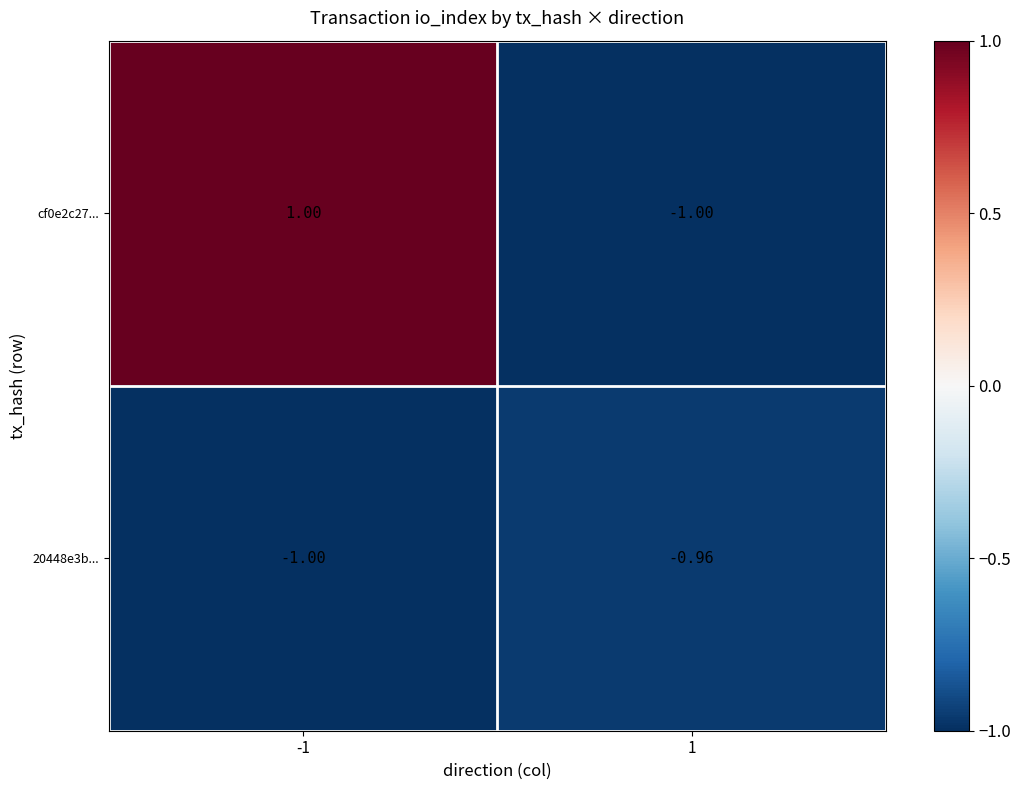

Is the value of cf0e2c27... at 1 greater than the value of 20448e3b... at 1?

No